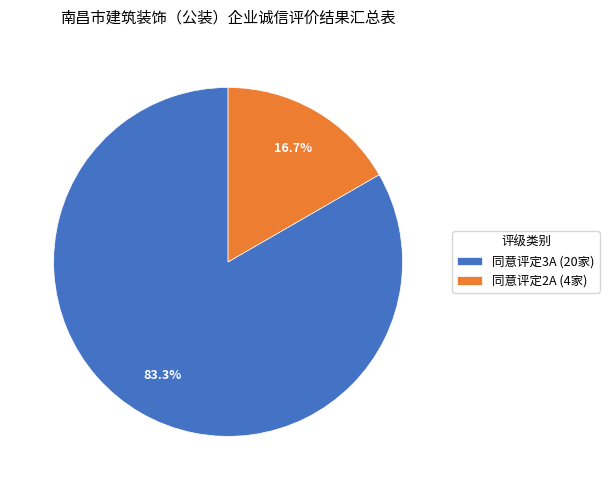

To the nearest percent, what portion does 同意评定2A represent?

17%